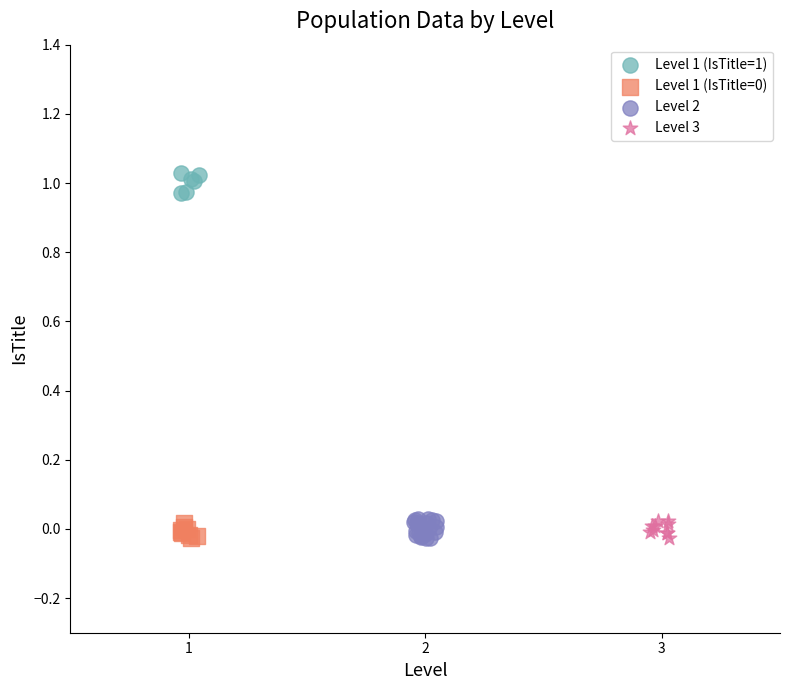

Which series contains the highest Y value?

Level 1 (IsTitle=1)